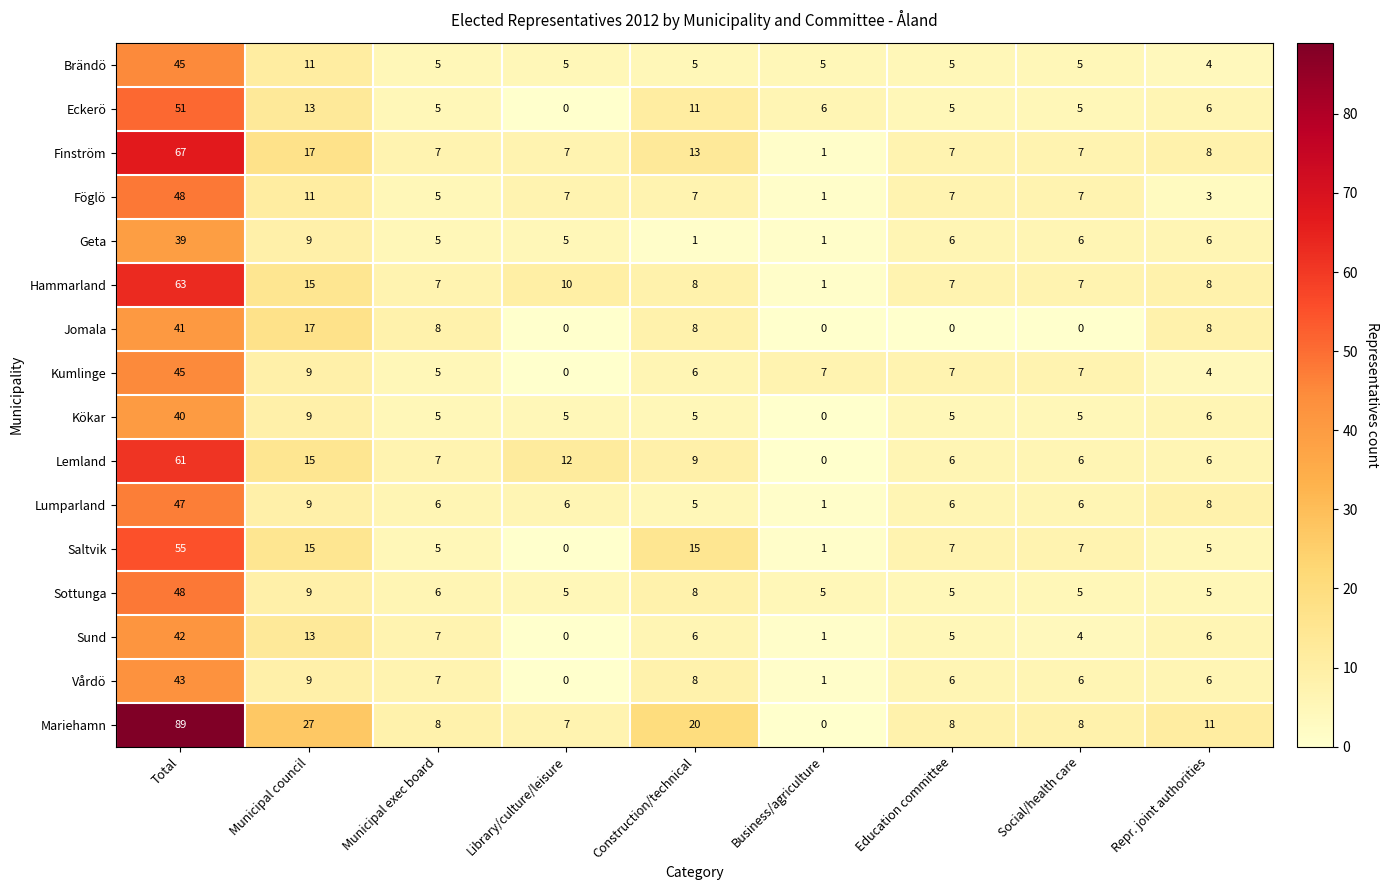

What is the difference between the second highest and minimum values in the Hammarland series?

14